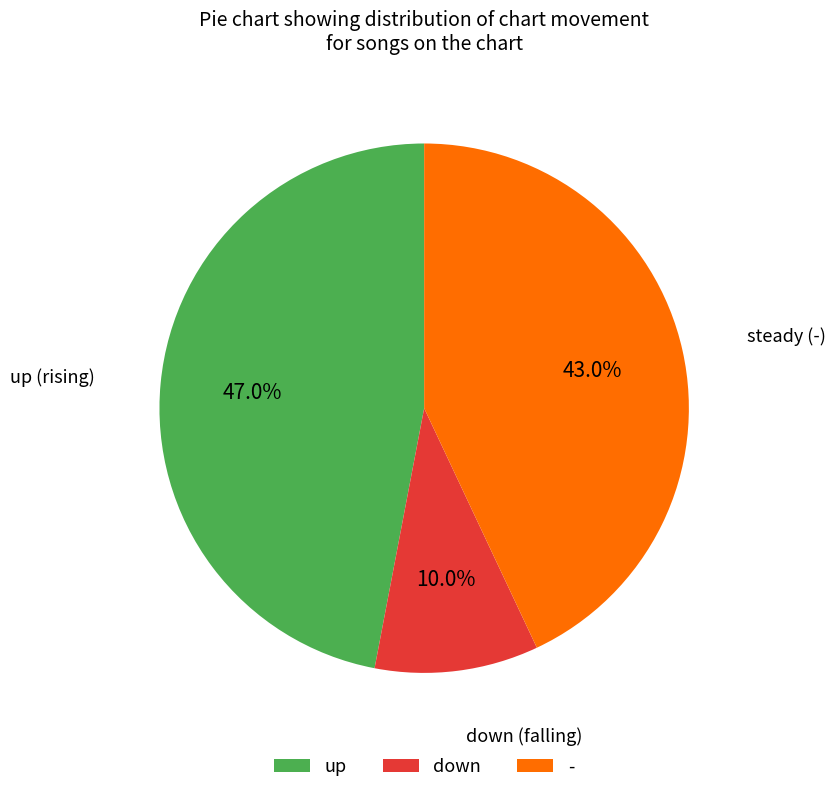

True or false: - accounts for 55% of the total.

False